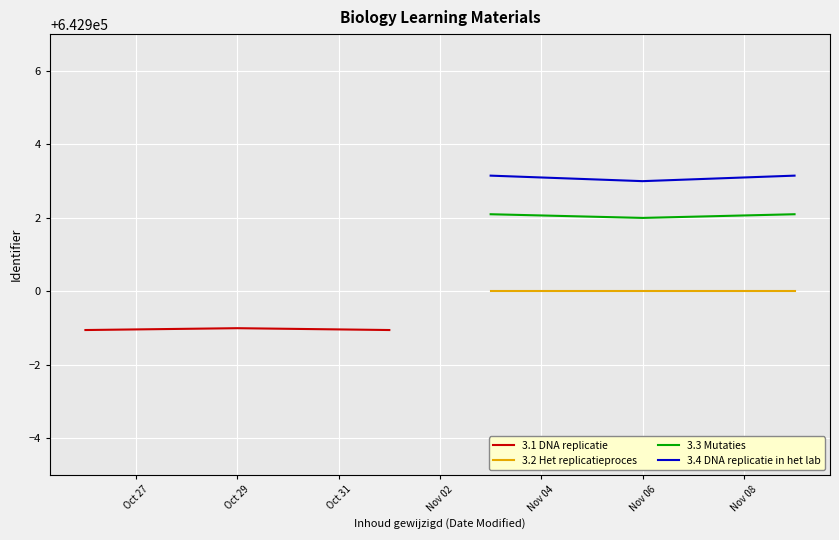

What is the minimum value for 3.4 DNA replicatie in het lab?

642903.0